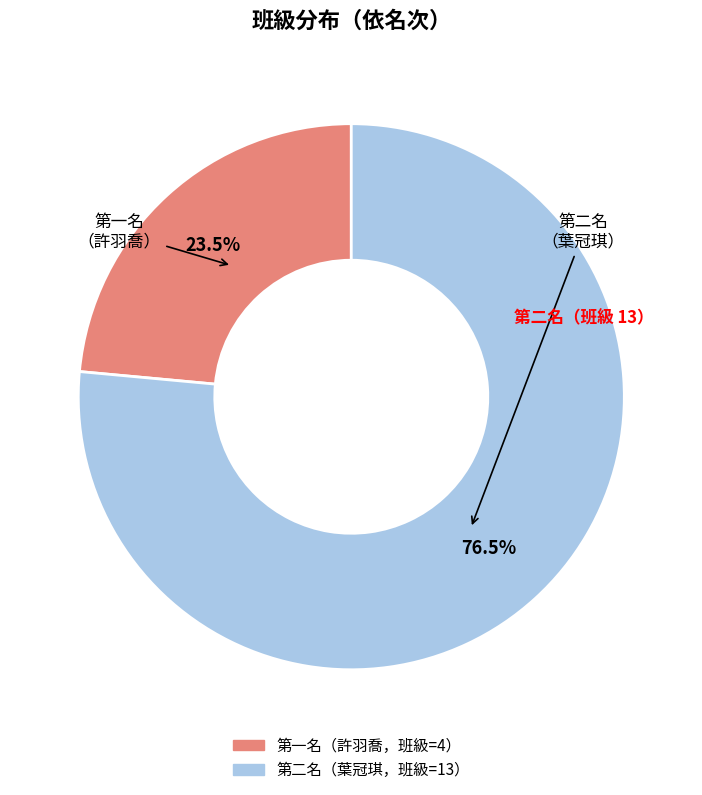

Does any single category account for the majority?

Yes